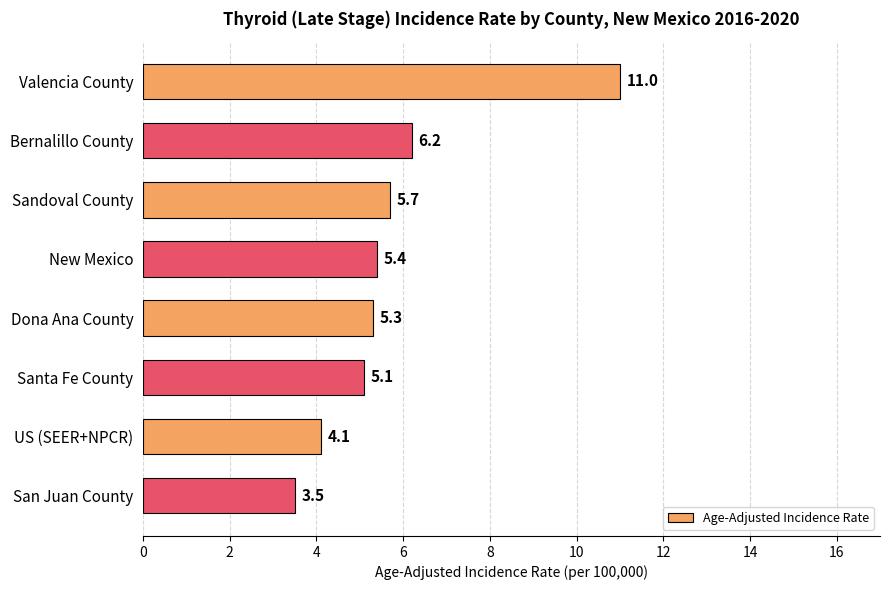

What is the change in value from Bernalillo County to San Juan County?

-2.7